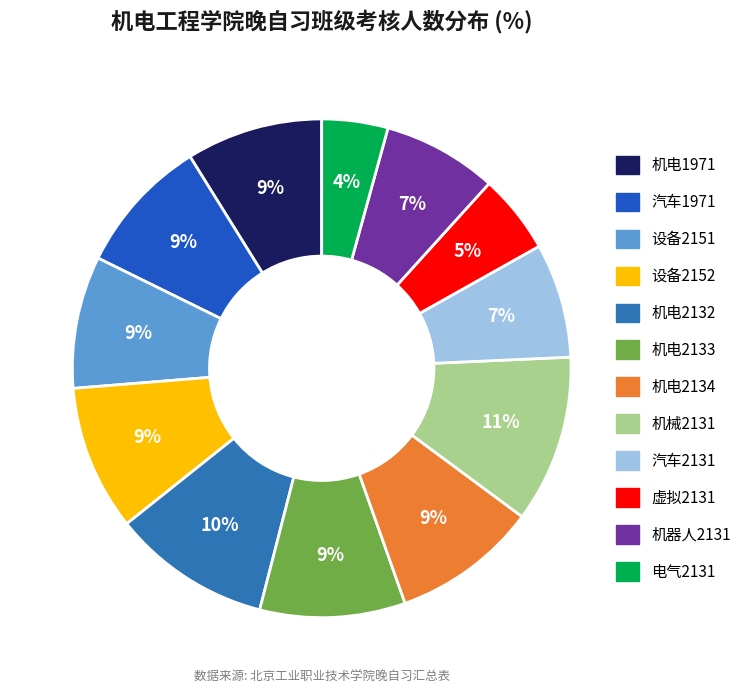

True or false: 设备2152 accounts for 9% of the total.

True